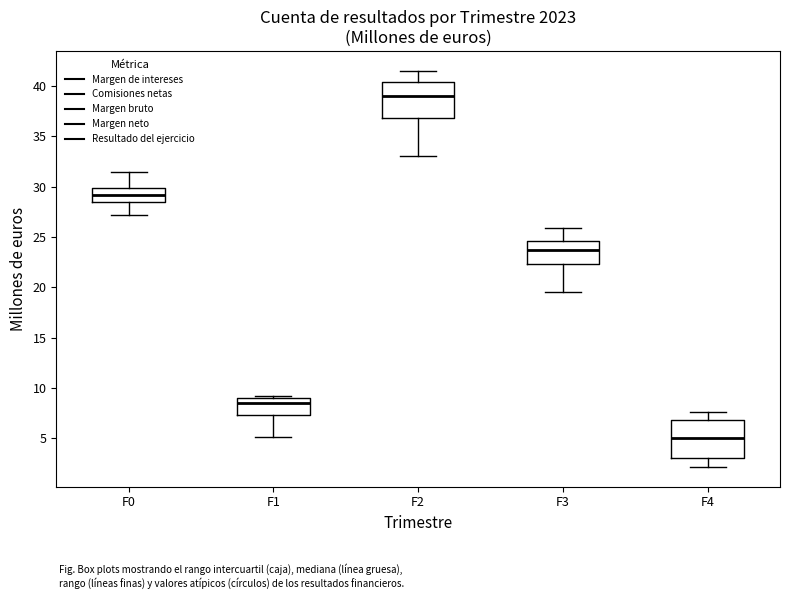

Reading left to right, transcribe this box plot: for each box, give where its median line is, the range the box spans, and where its two whiskers end, as read against the y-axis. The values are not printed on the chart, so give them approximately, as read against the axis.

F0: median 29.0, box 28.5 to 30.0, whiskers 27.0 to 31.5
F1: median 8.5, box 7.5 to 9.0, whiskers 5.0 to 9.0 (just above the box's upper edge)
F2: median 39.0, box 37.0 to 40.5, whiskers 33.0 to 41.5
F3: median 23.5, box 22.5 to 24.5, whiskers 19.5 to 26.0
F4: median 5.0, box 3.0 to 7.0, whiskers 2.0 to 7.5